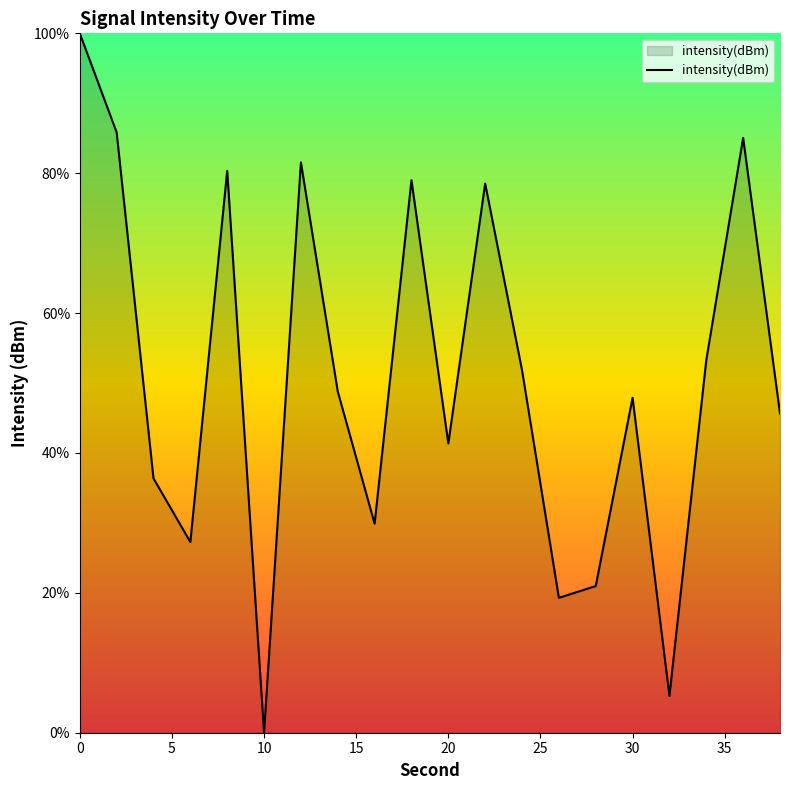

What is the greatest value displayed?

100.0